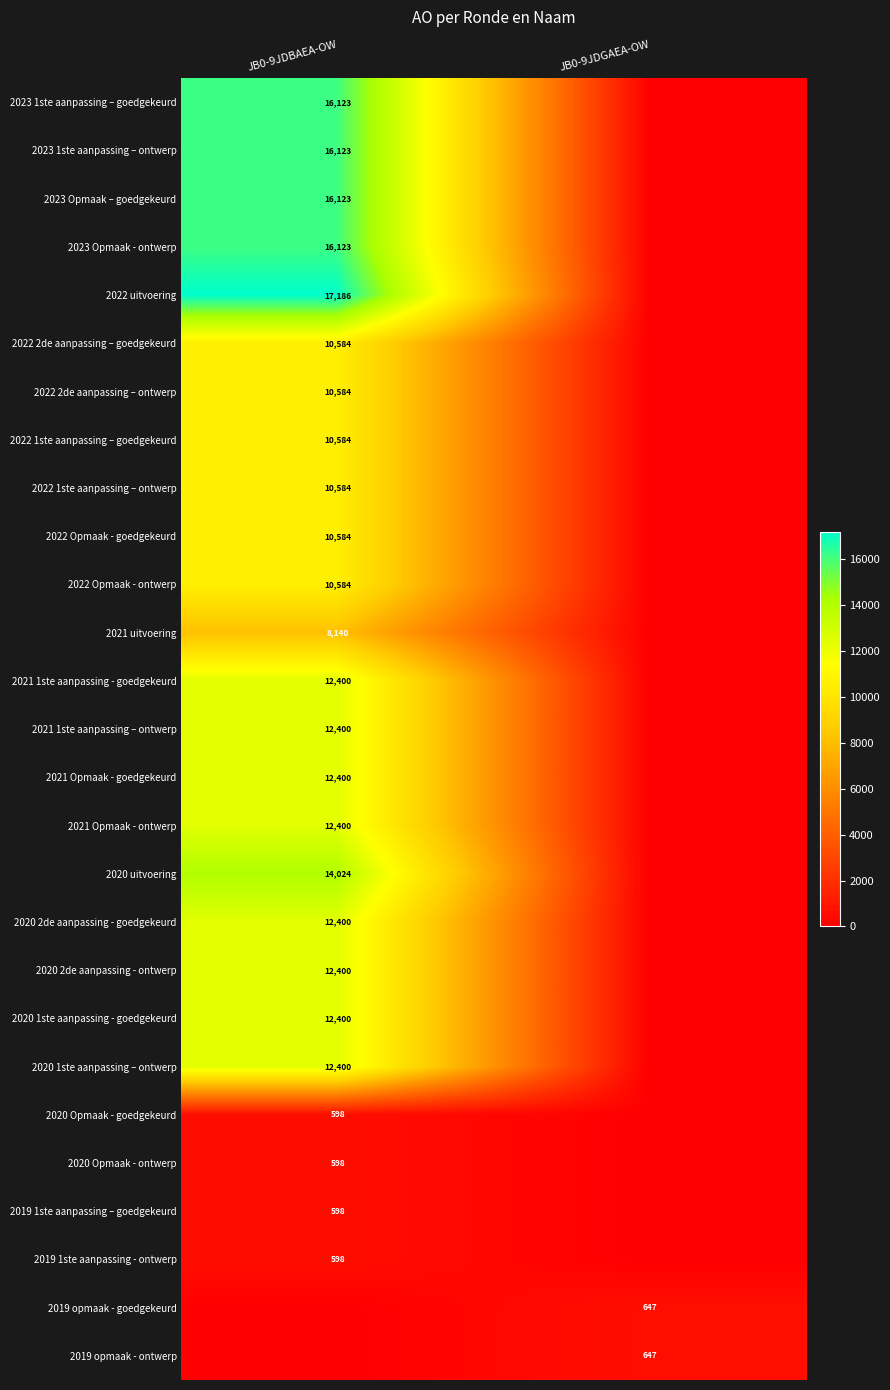

The value of 2019 opmaak - goedgekeurd at JB0-9JDGAEA-OW is 647. True or false?

True